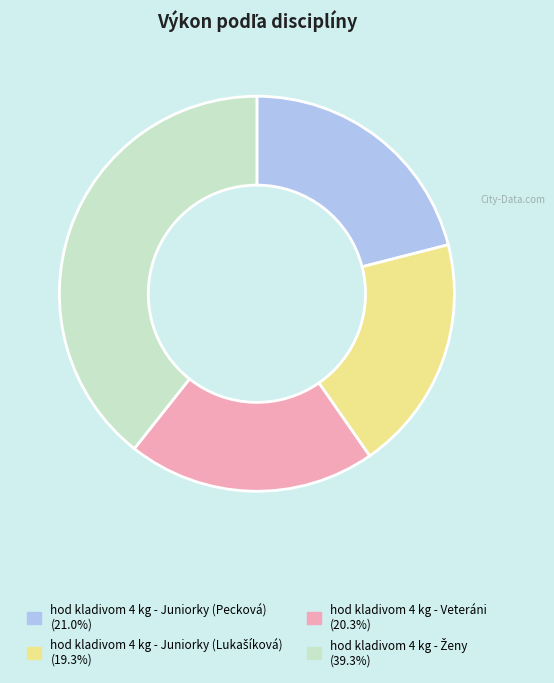

Is hod kladivom 4 kg - Juniorky (Pecková) the majority of the pie?

No